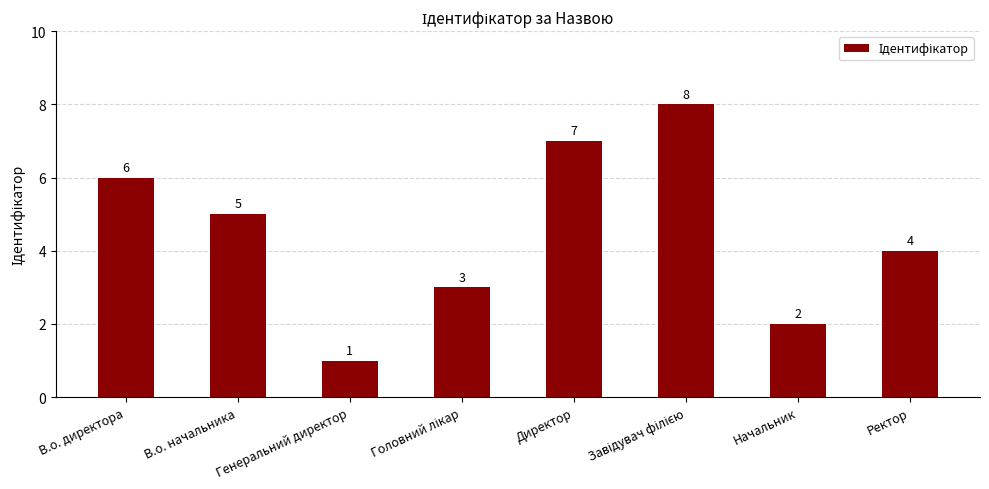

Approximately how many times larger is the value at В.о. директора compared to Генеральний директор?

6.0